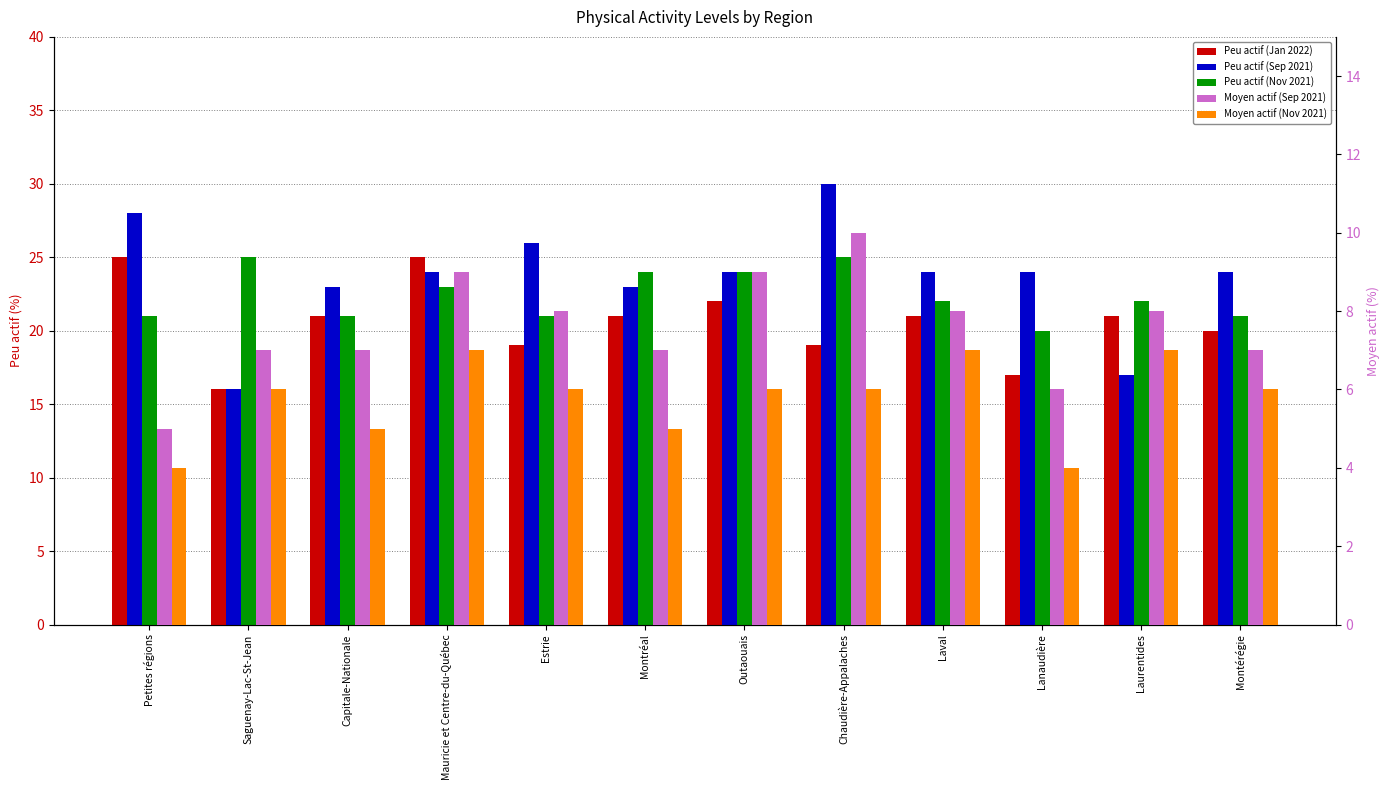

What is the sum of all Peu actif (Nov 2021) values?

269